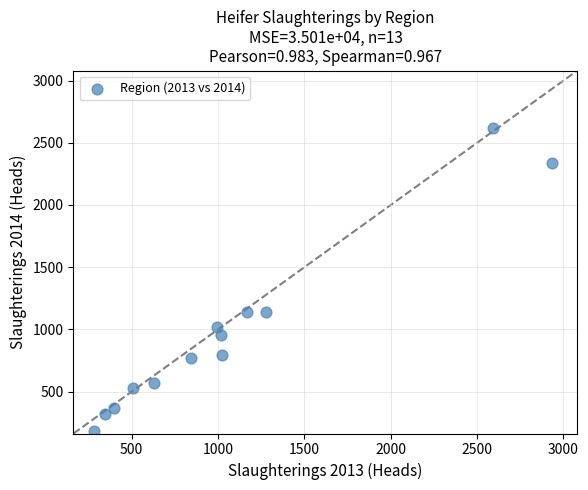

What is the range of X values (max minus min)?

2651